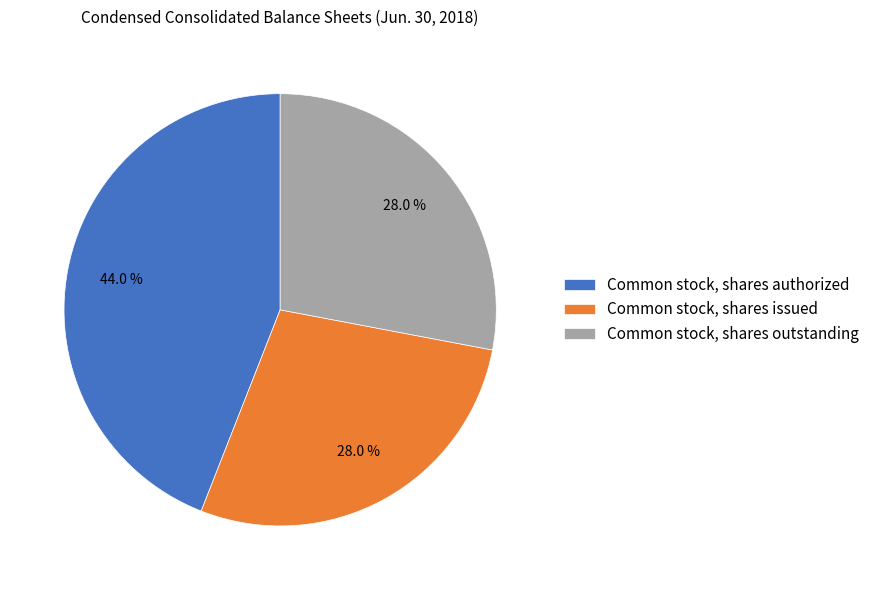

To the nearest percent, what percentage of the pie is Common stock, shares outstanding?

28%